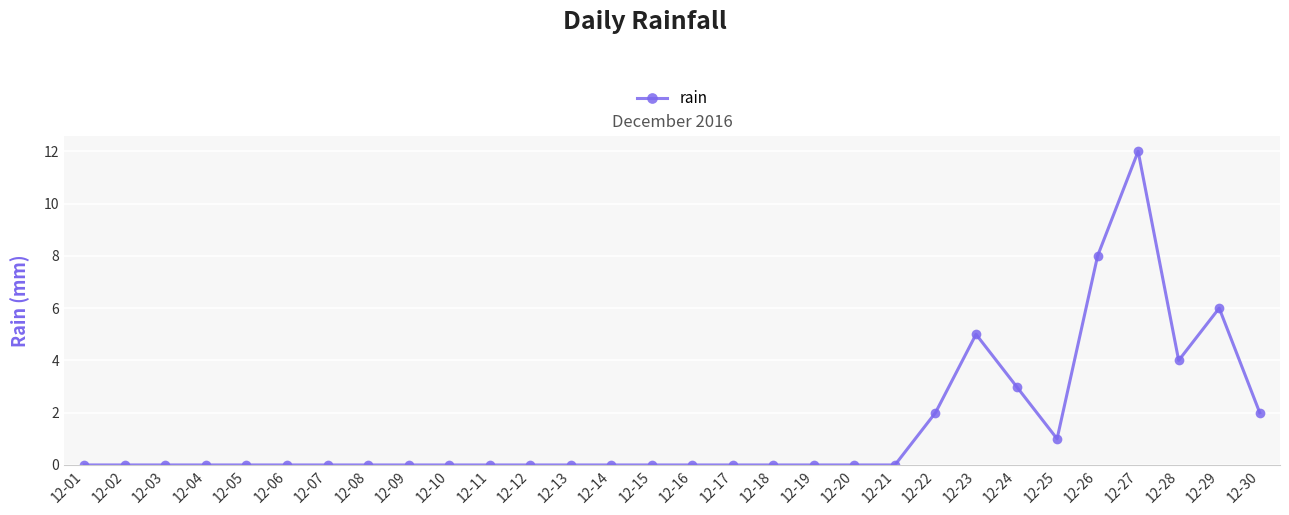

Where is the data nearest to the value 6?

12-29